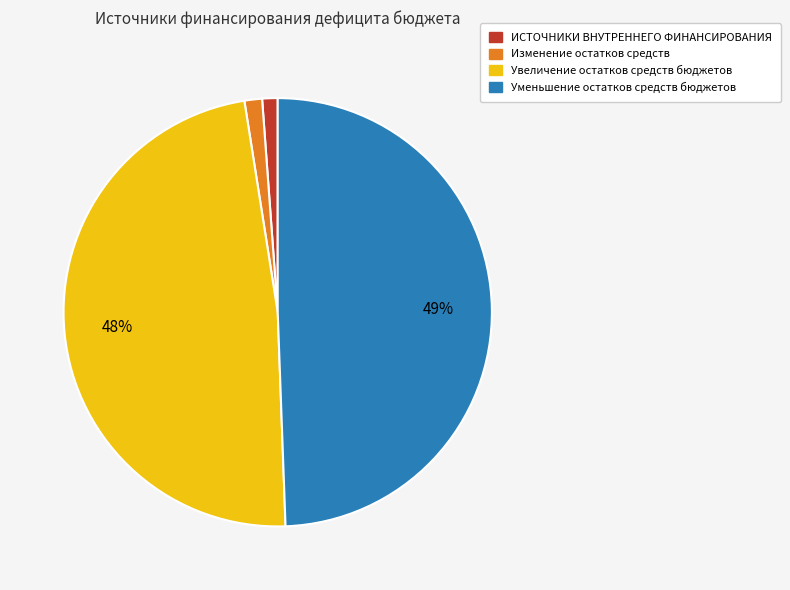

To the nearest percent, what is the difference between the largest and smallest slice percentages?

48%